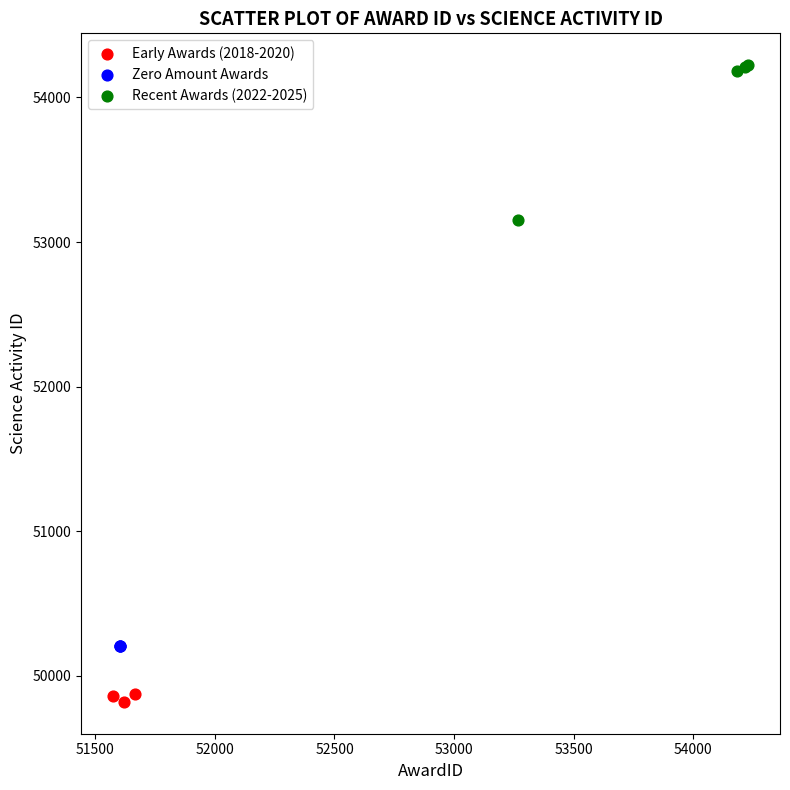

Which series reaches the maximum Y coordinate?

Recent Awards (2022-2025)